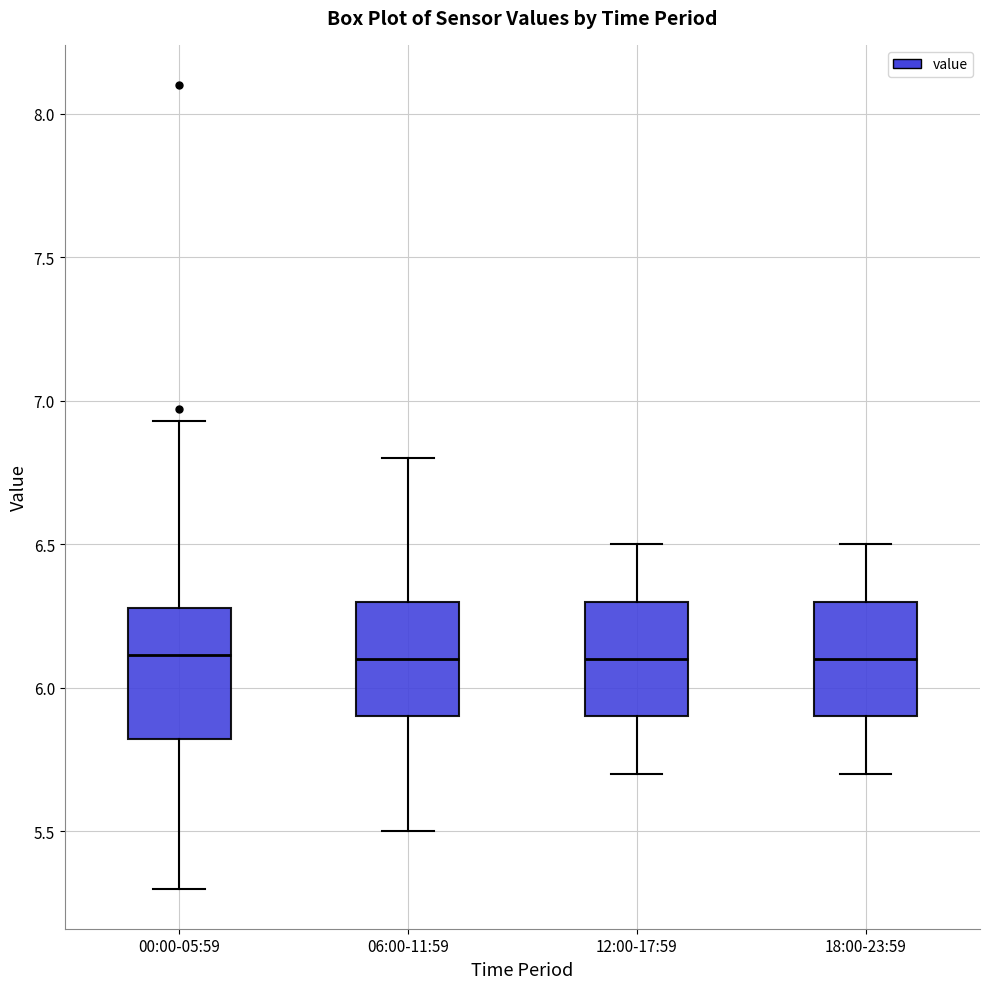

Reading left to right, read every box against the y-axis: the position of its median line, the range the box covers, and the ends of its whiskers. The values are not printed on the chart, so give them approximately, as read against the axis.

00:00-05:59: median 6.10, box 5.80 to 6.30, whiskers 5.30 to 6.95
06:00-11:59: median 6.10, box 5.90 to 6.30, whiskers 5.50 to 6.80
12:00-17:59: median 6.10, box 5.90 to 6.30, whiskers 5.70 to 6.50
18:00-23:59: median 6.10, box 5.90 to 6.30, whiskers 5.70 to 6.50